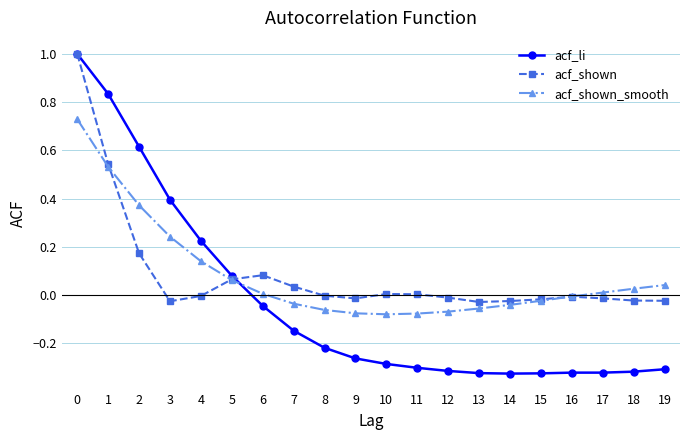

What is the value of the acf_shown point at the 1st from the left?

1.0